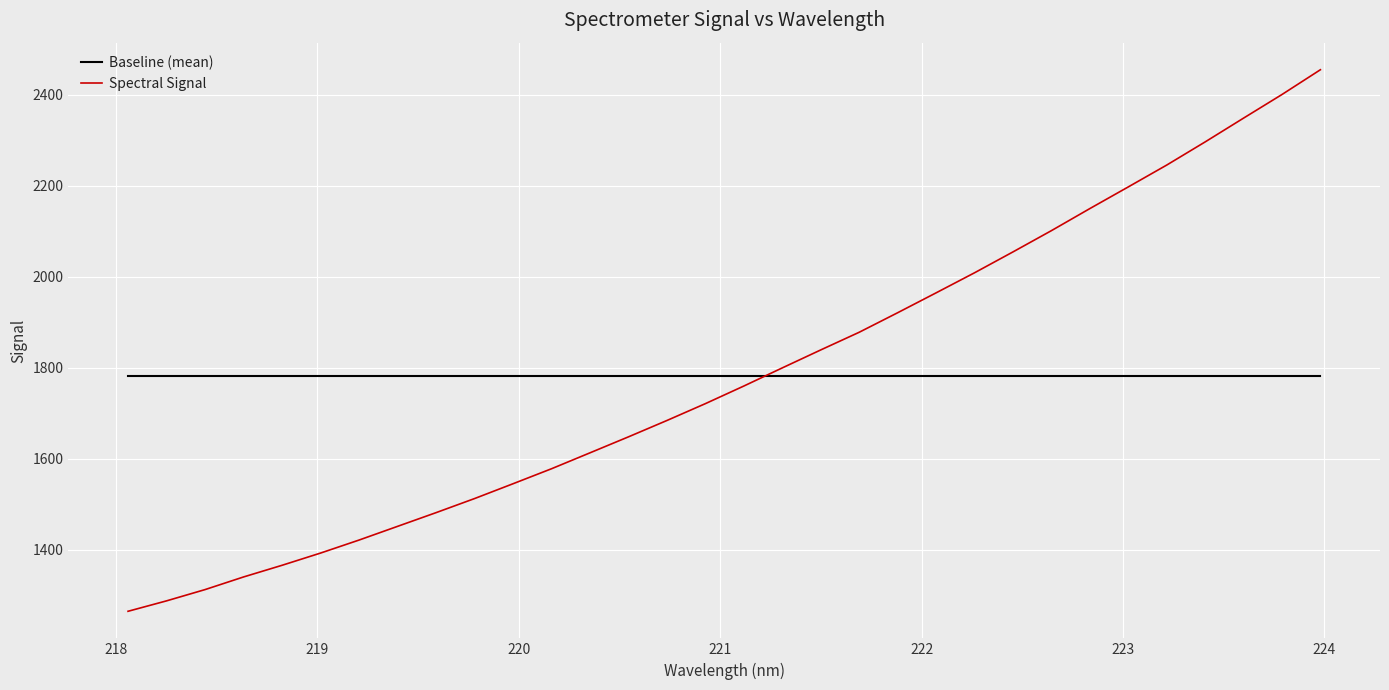

Is this an area chart (filled region under the line)?

No